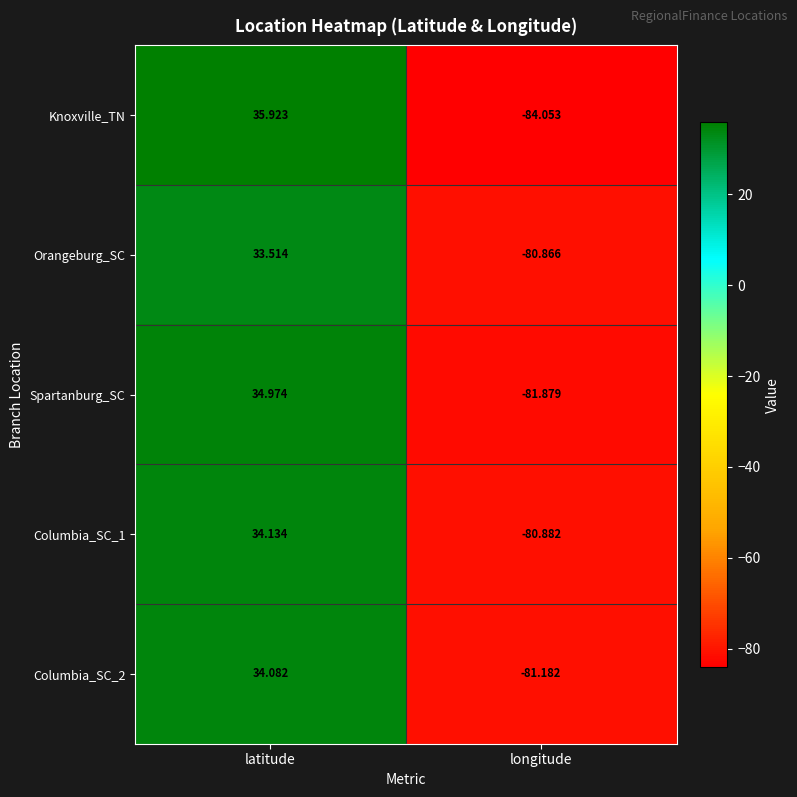

Rank the categories by Orangeburg_SC value from highest to lowest.

latitude, longitude